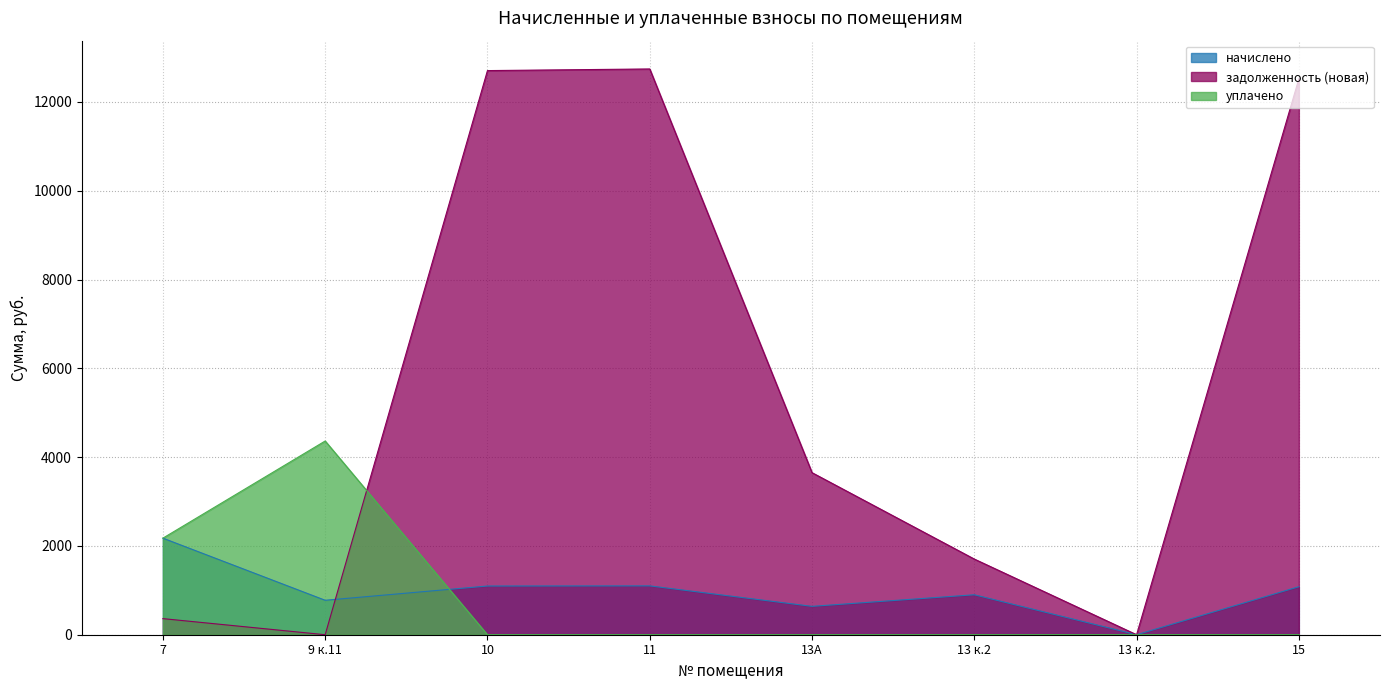

The задолженность (новая) series shows 5581.8 at 9 к.11. True or false?

False